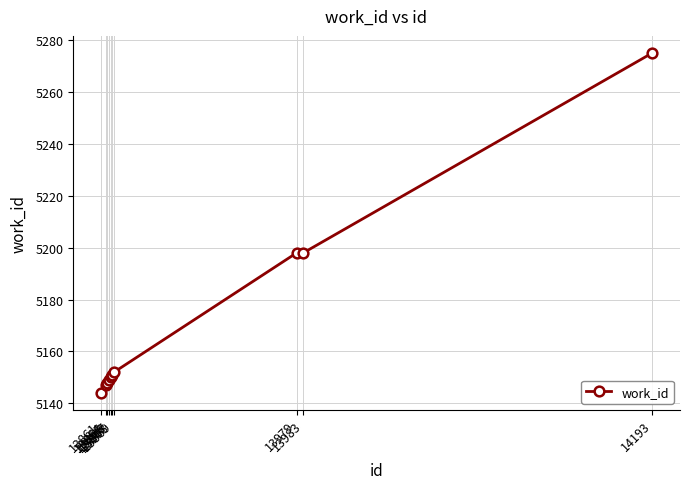

The value at 13865 is 5148. True or false?

True